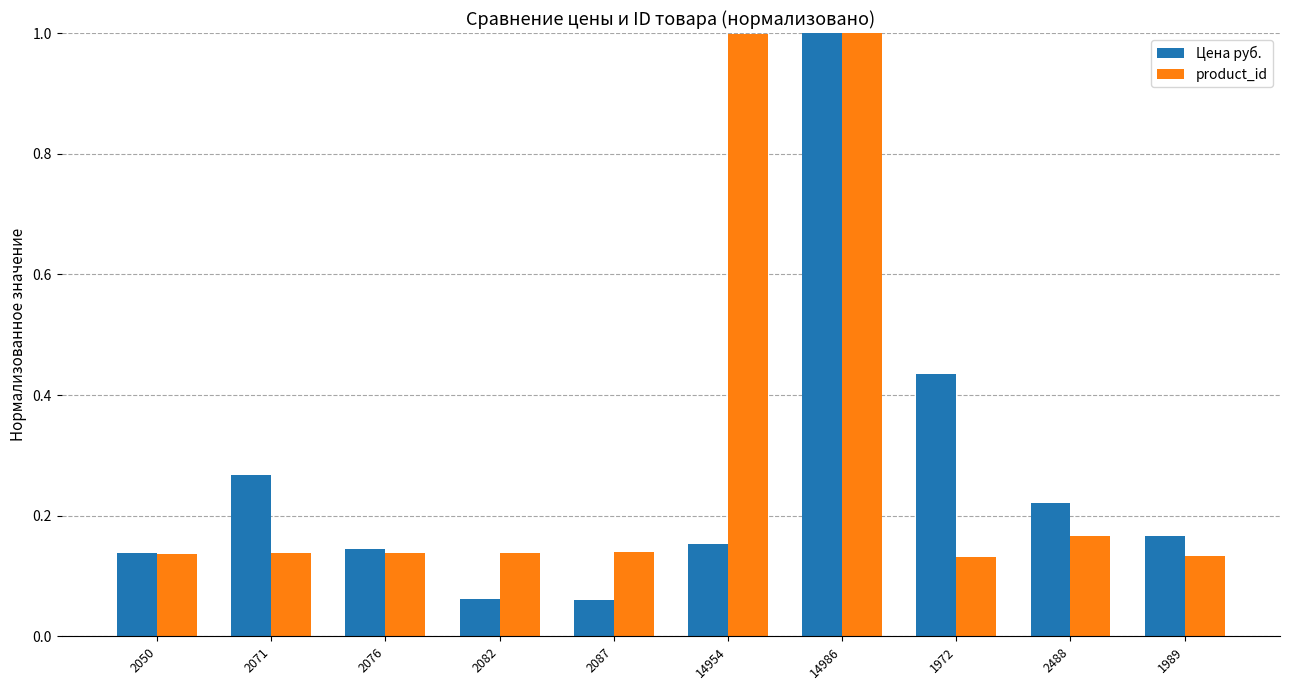

Rank the series by their average value, from lowest to highest.

Цена руб., product_id